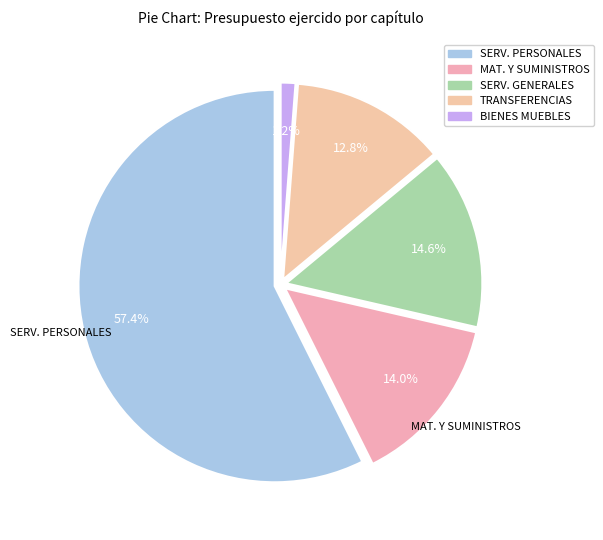

Which category accounts for the majority?

SERVICIOS PERSONALES